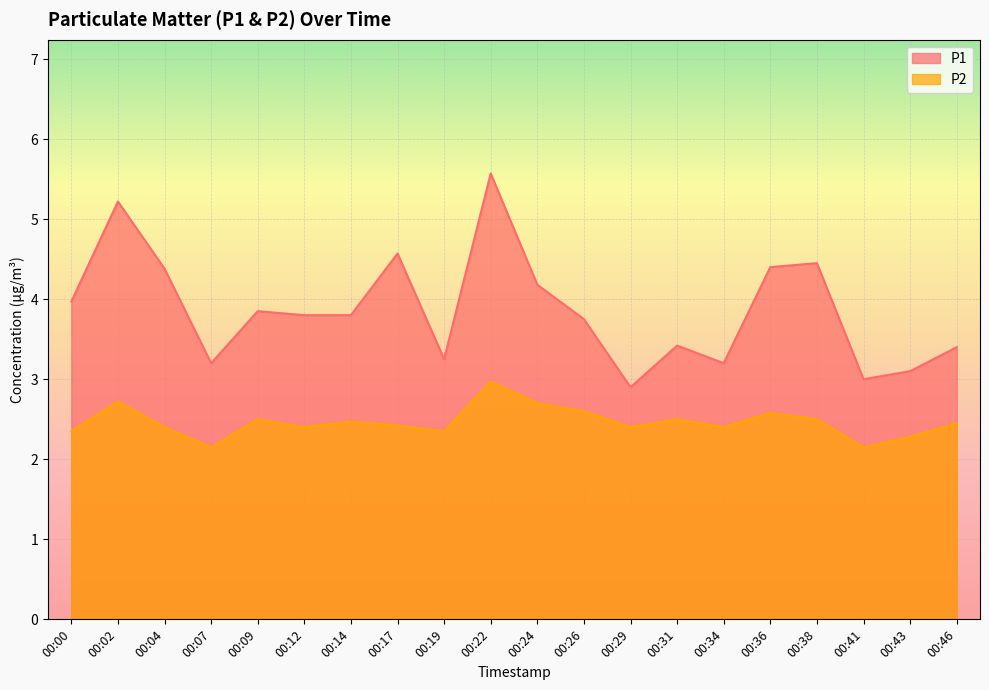

What is the sum of all P1 values?

77.4